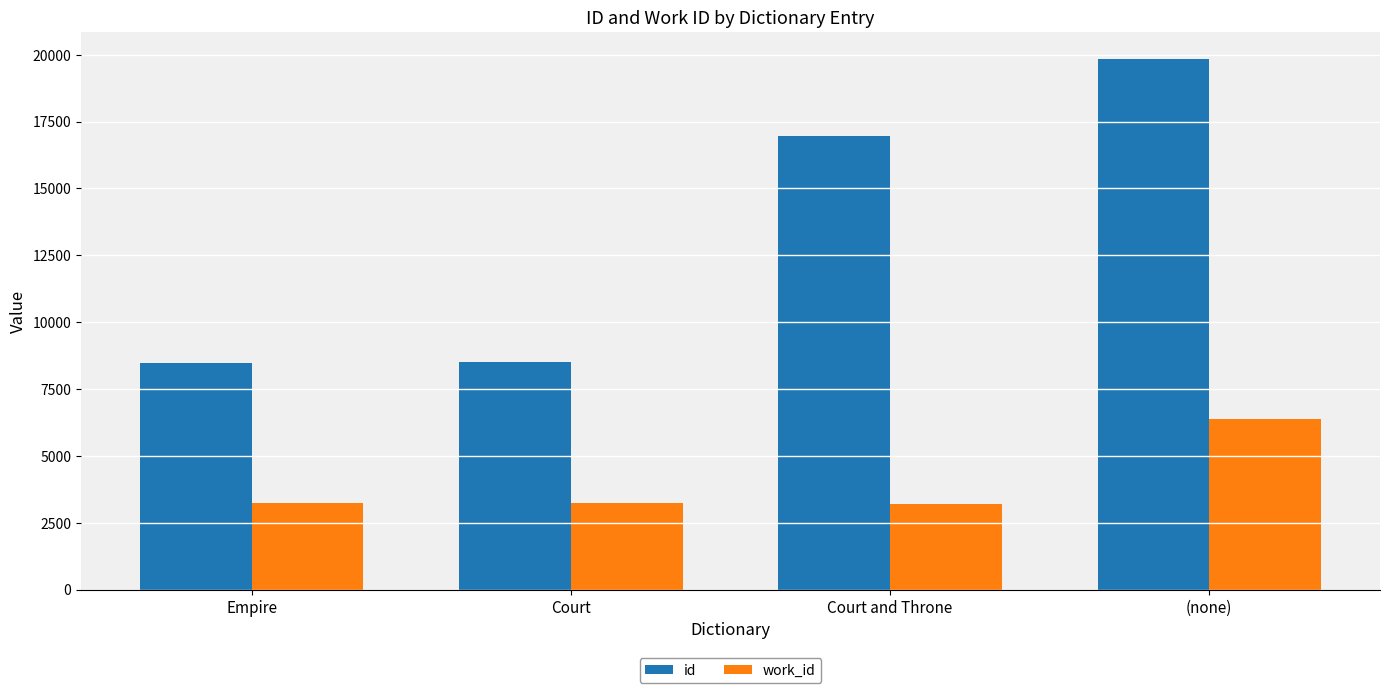

Count the number of data series in this chart.

2